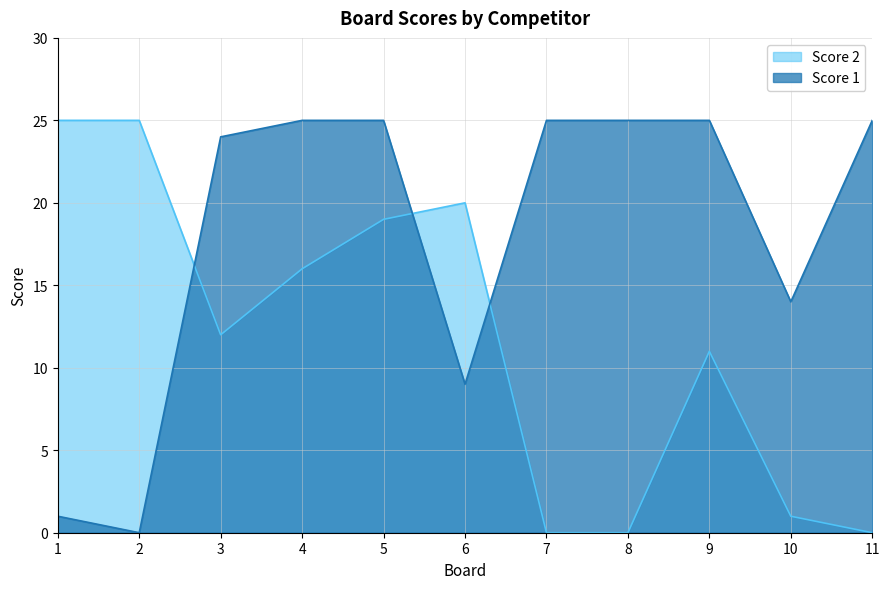

List the series in order of their peak value, highest first.

Score 1, Score 2